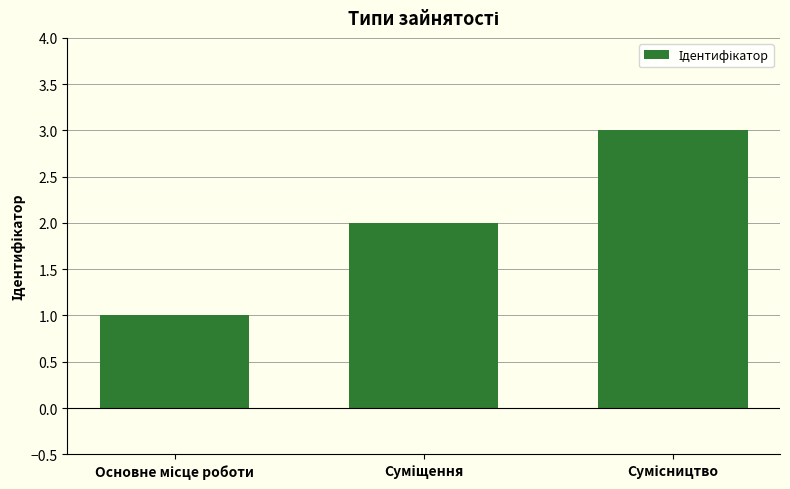

What is the sum of all values?

6